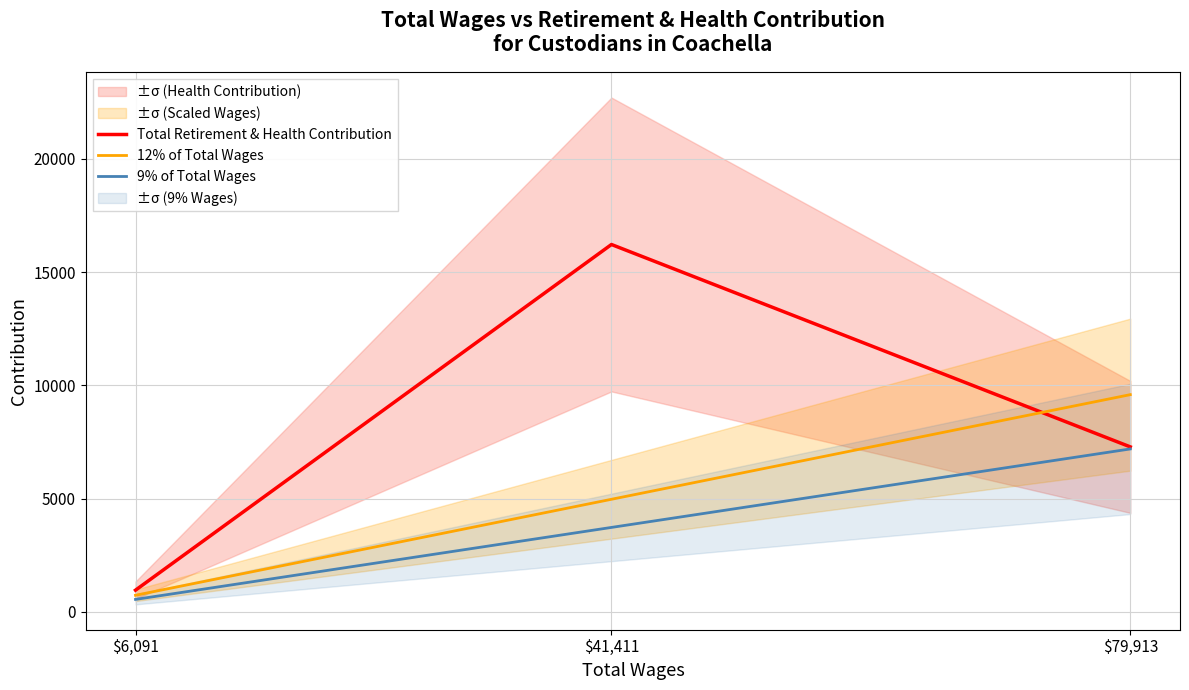

At which category is the sum across all series the highest?

$41,411